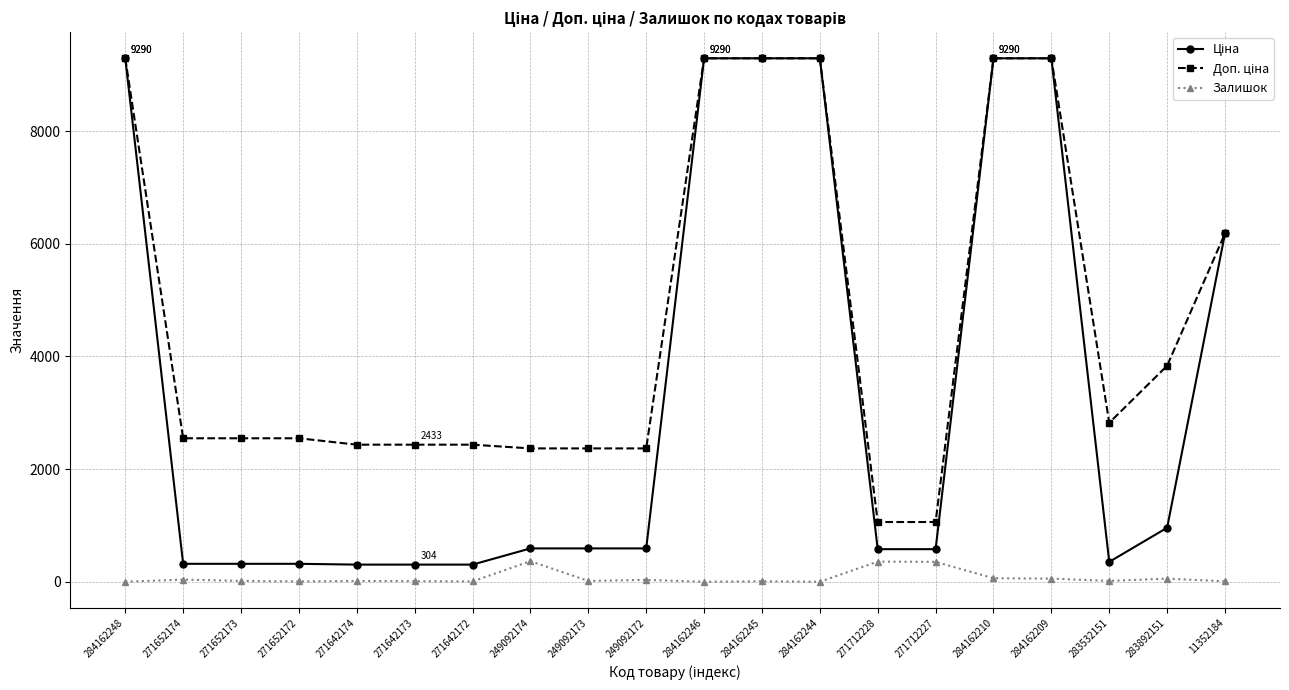

Count the number of categories in the chart.

20